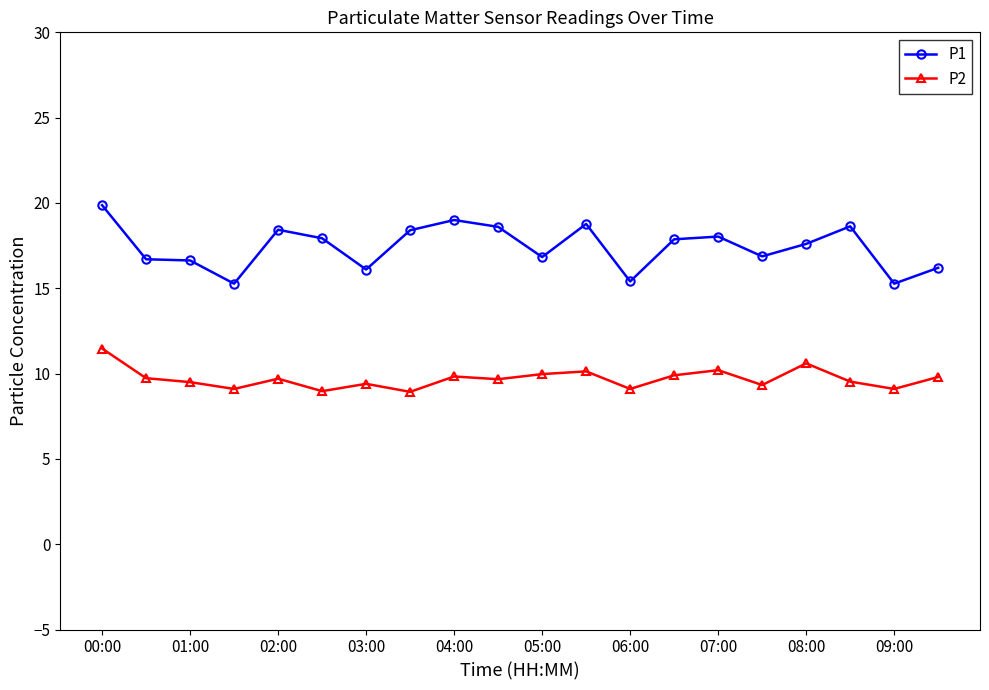

What is the difference between the maximum and second lowest values in the P1 series?

4.6